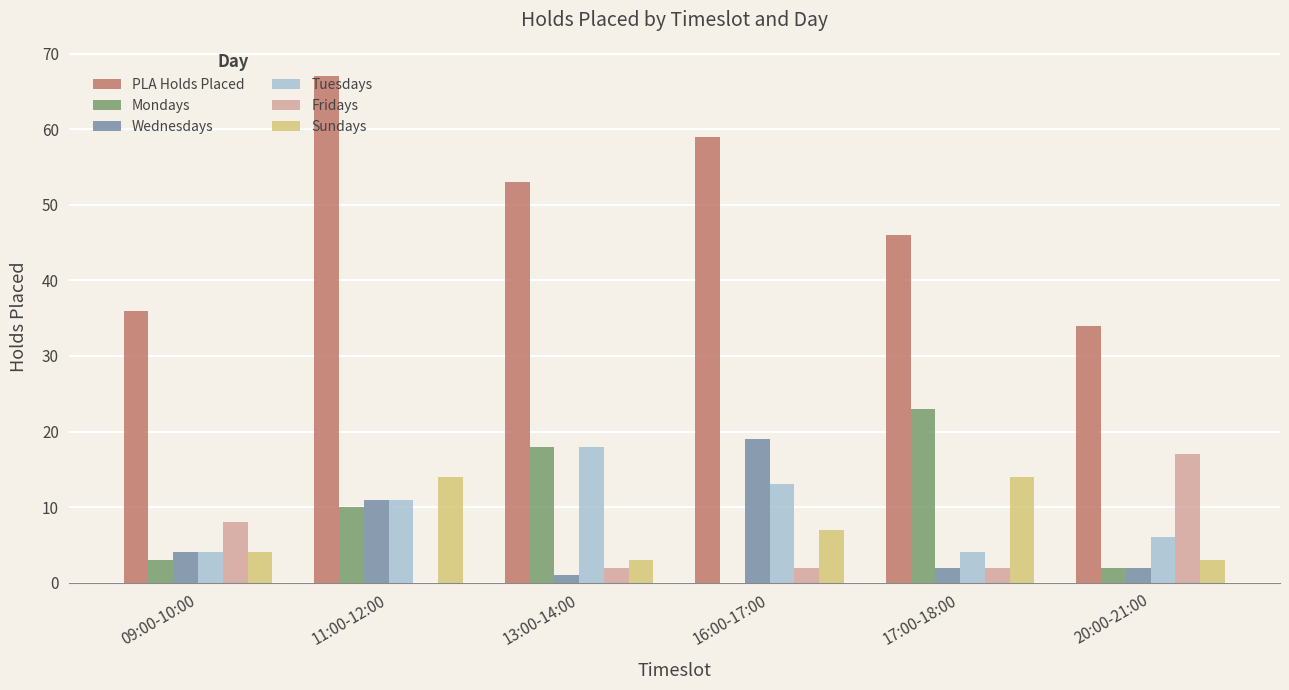

True or false: PLA Holds Placed has a value of 25 at 17:00-18:00.

False